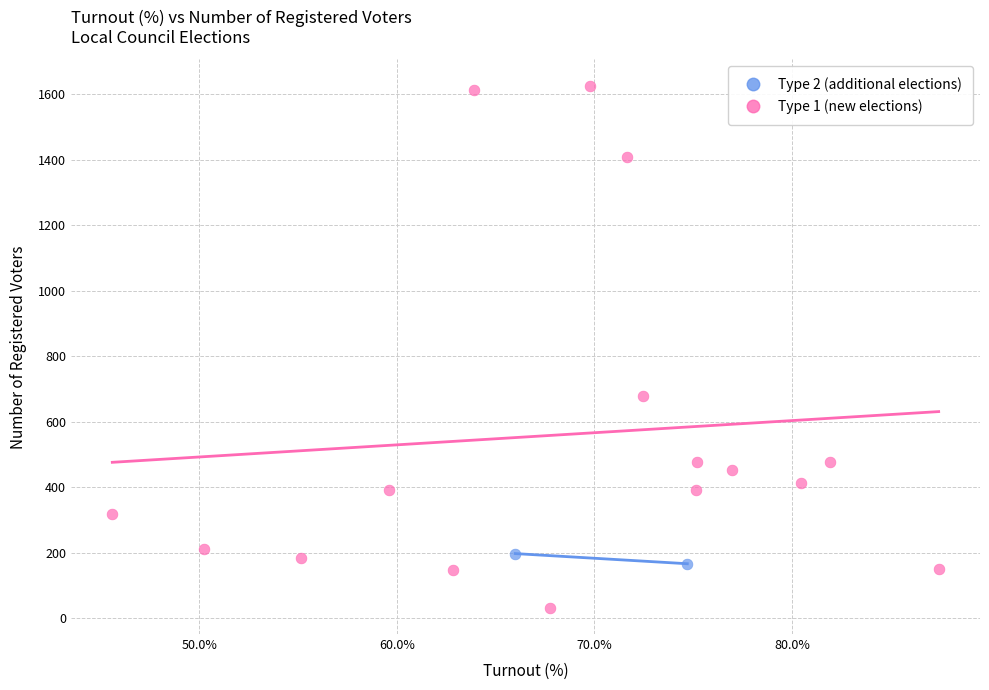

What are all the series names shown in the legend?

Type 2 (additional elections), Type 1 (new elections)